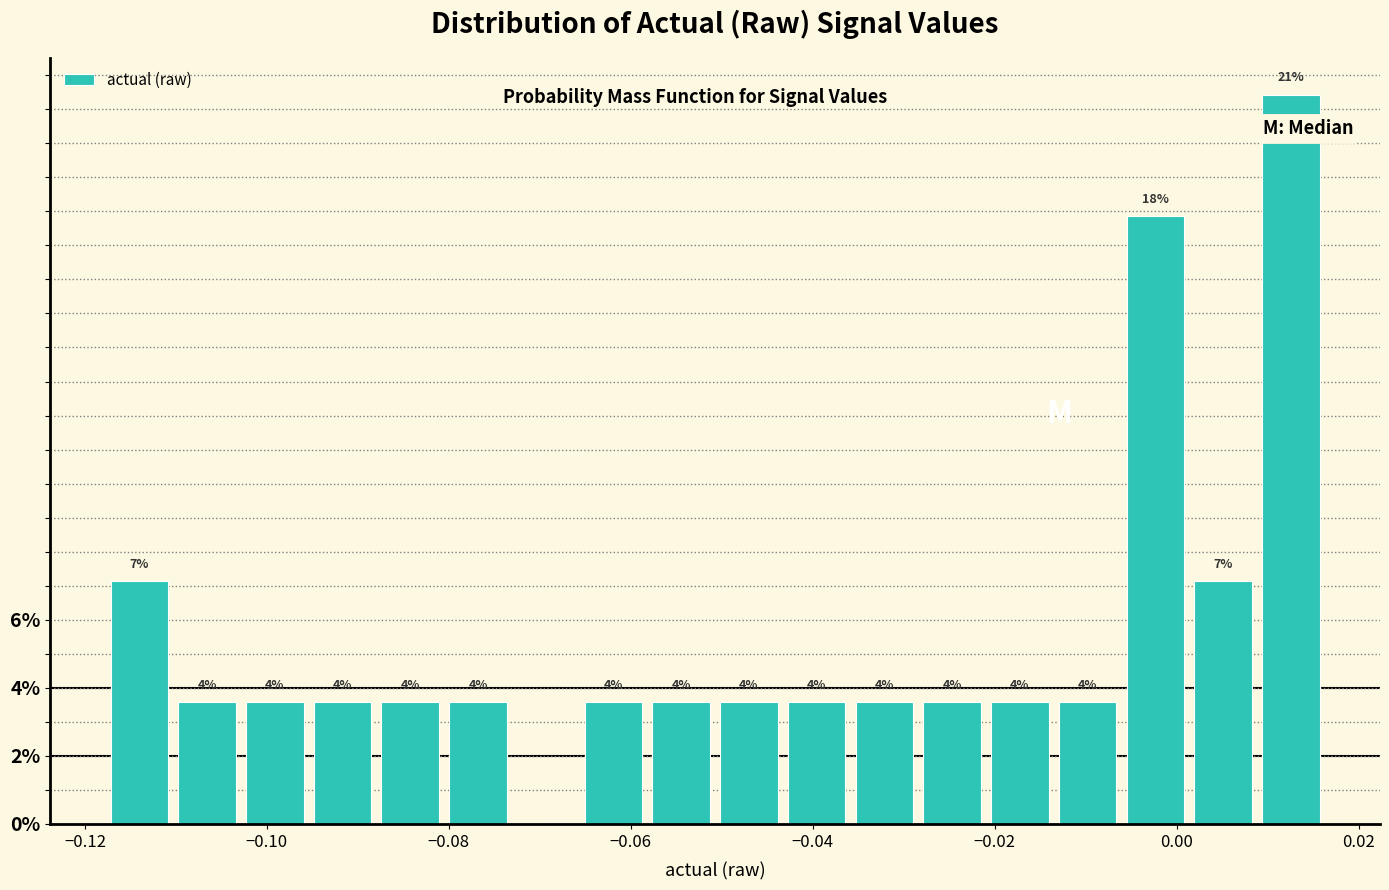

Around what value on the x-axis is the tallest bar? Give the approximate position of its centre, as read against the axis.

0.012